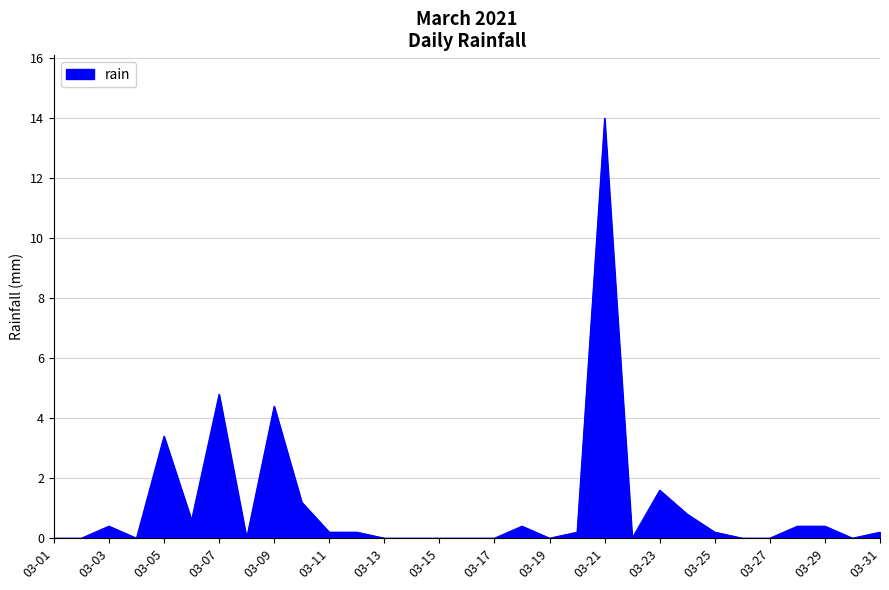

What is the greatest value displayed?

14.0